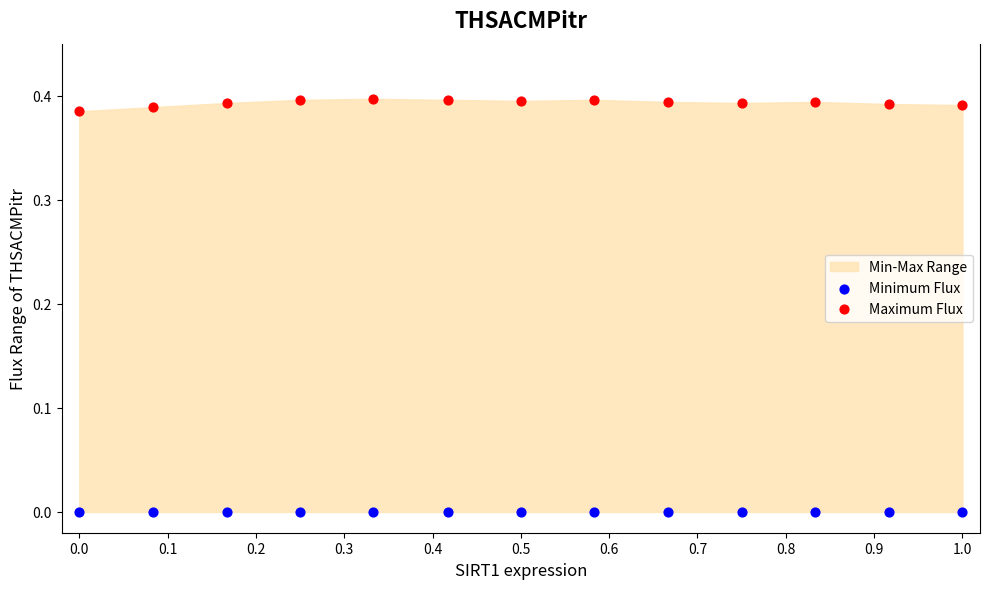

Which series reaches the minimum Y coordinate?

Minimum Flux